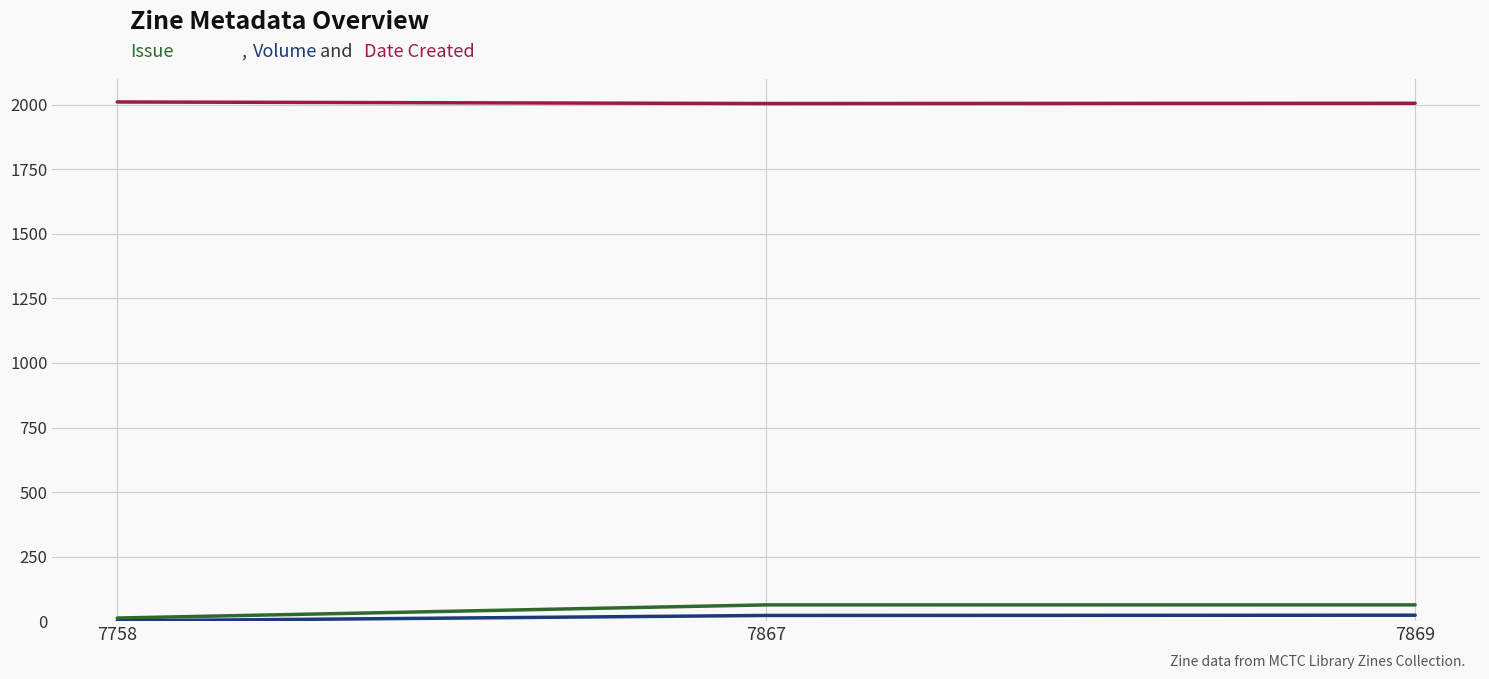

What is the maximum value shown in the chart?

2011